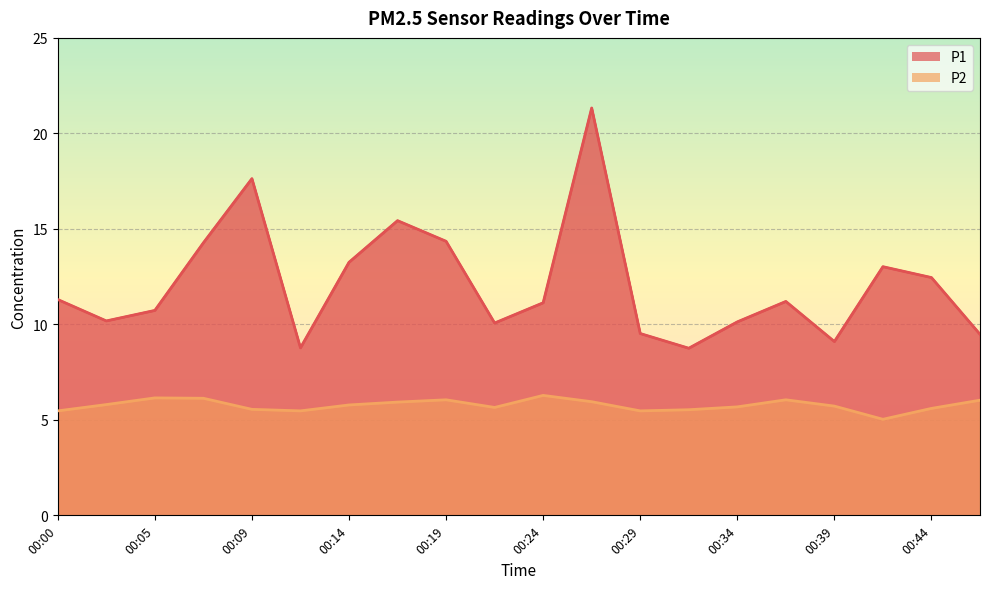

Is it true that P1 equals 14.3 at 00:19?

True